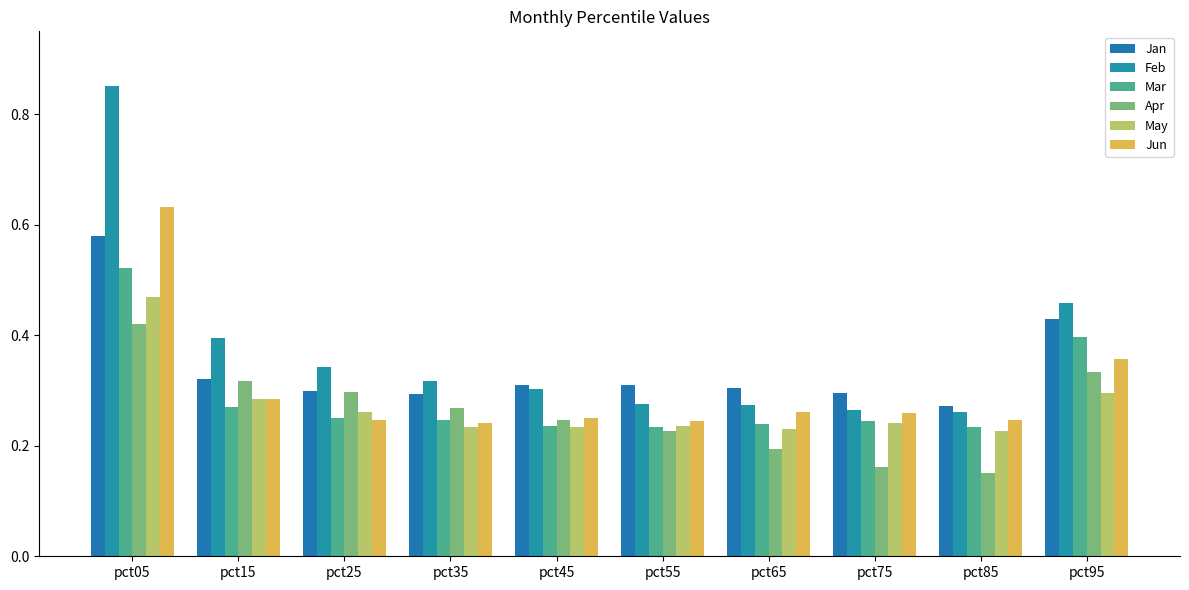

How many groups of bars are there?

10